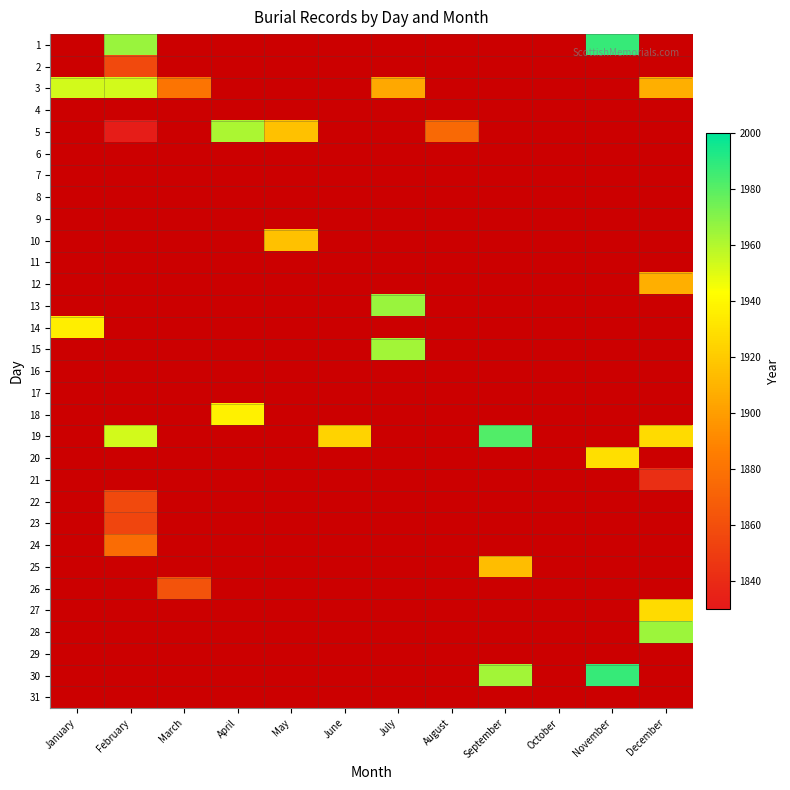

Is the value of 19 at August greater than the value of 13 at October?

No